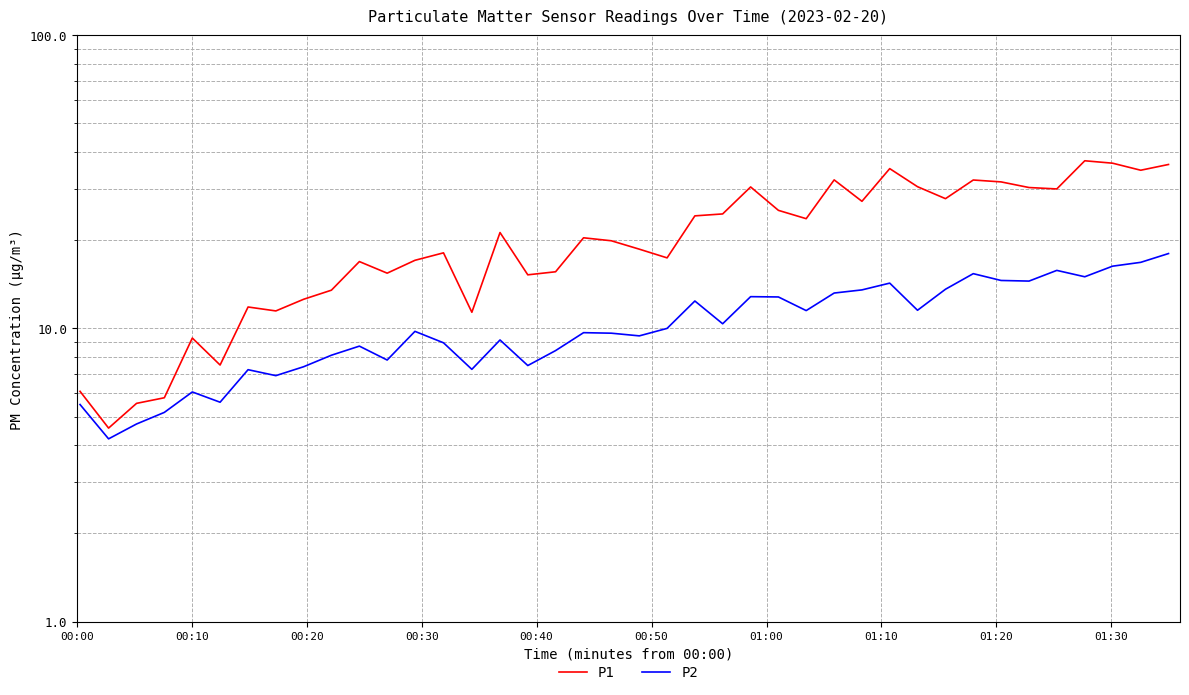

How many data points in P2 are above 9?

24